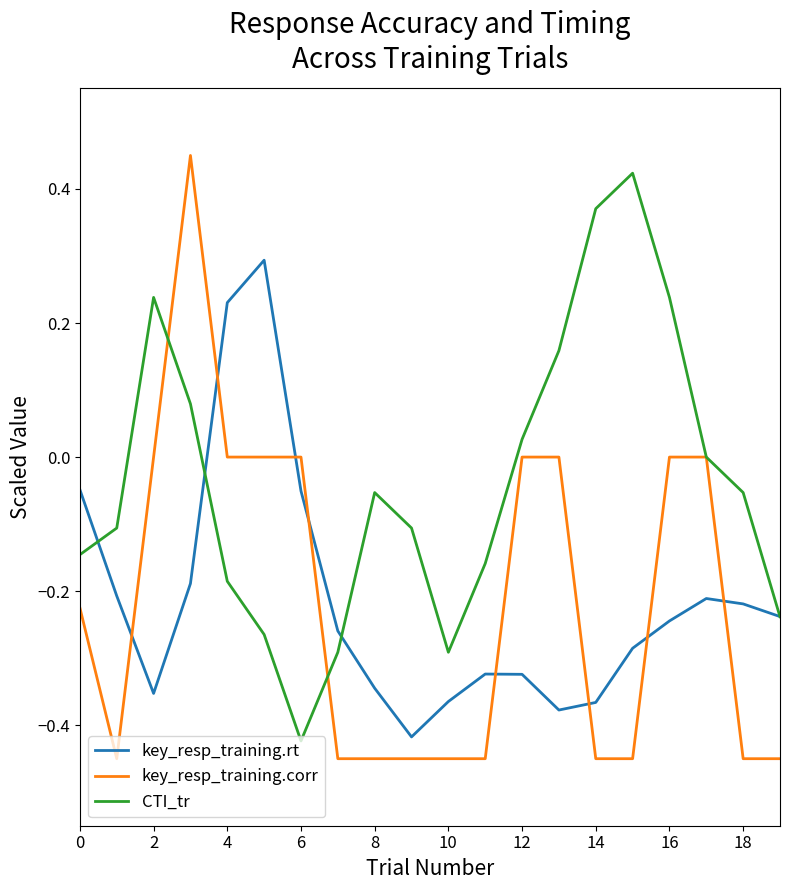

Which series has the largest total across all categories?

CTI_tr